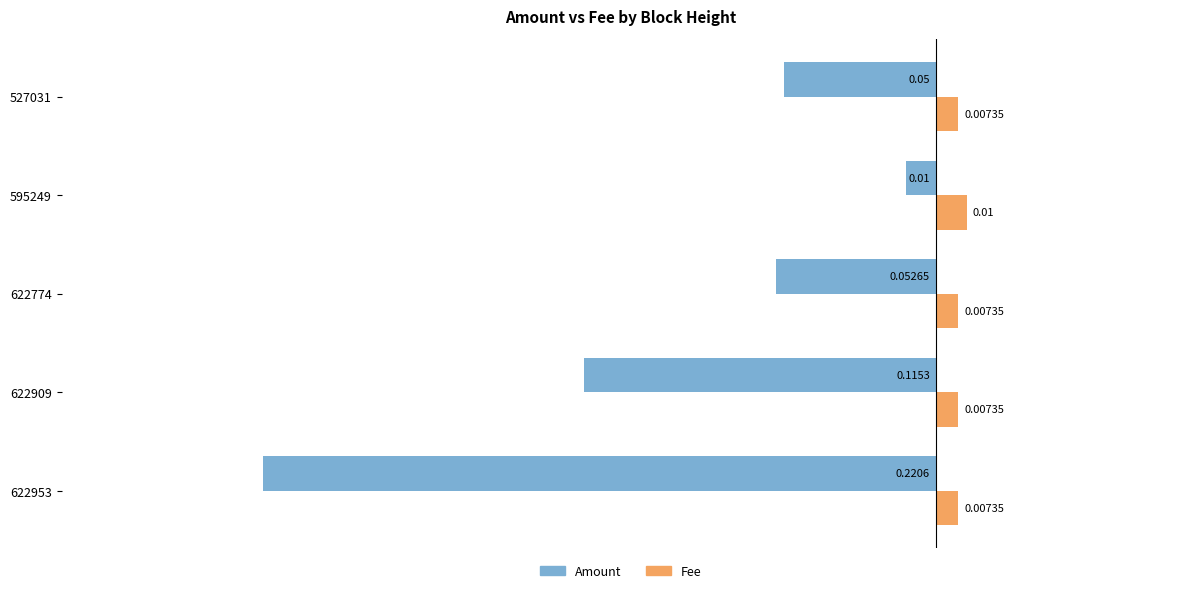

Count the number of categories in the chart.

5